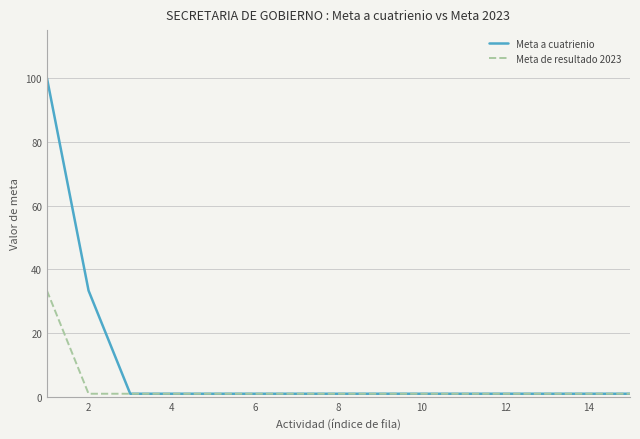

What are all the series names shown in the legend?

Meta a cuatrienio, Meta de resultado 2023